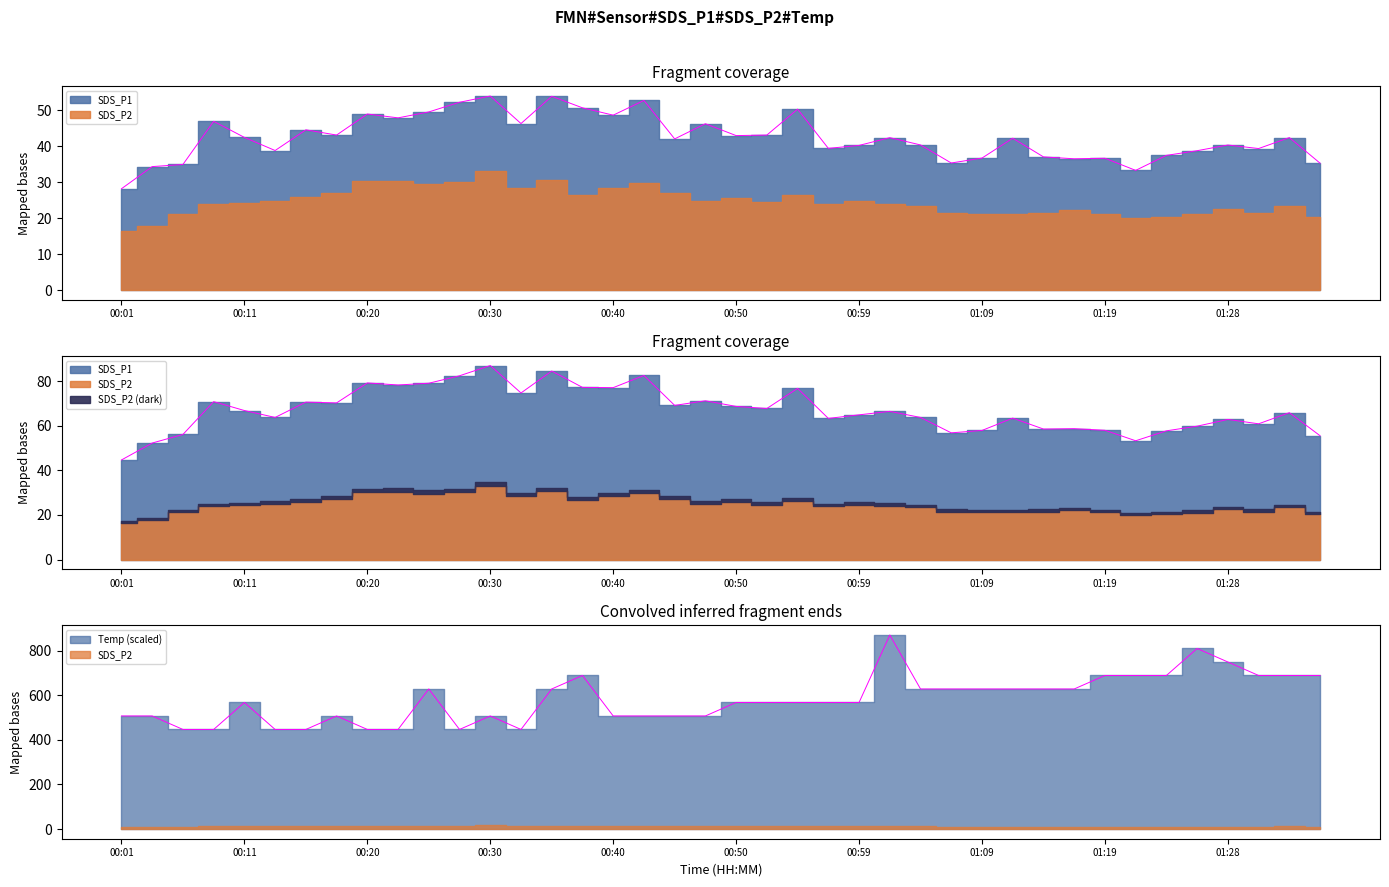

The value of Temp at 00:06 is 118.7. True or false?

False